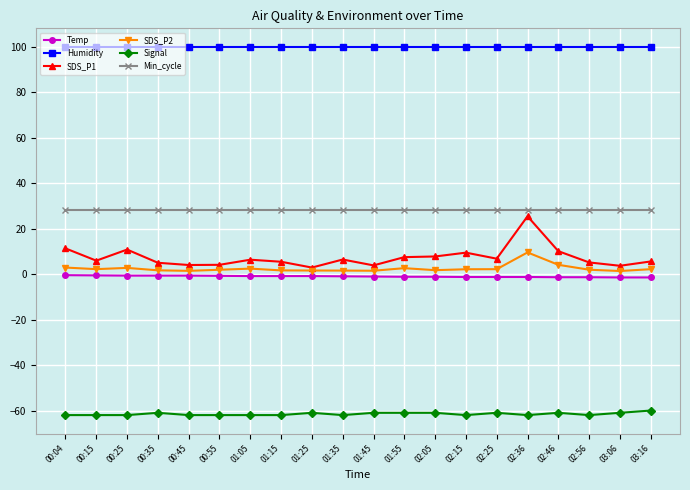

What is the highest value of the SDS_P1 series?

25.4